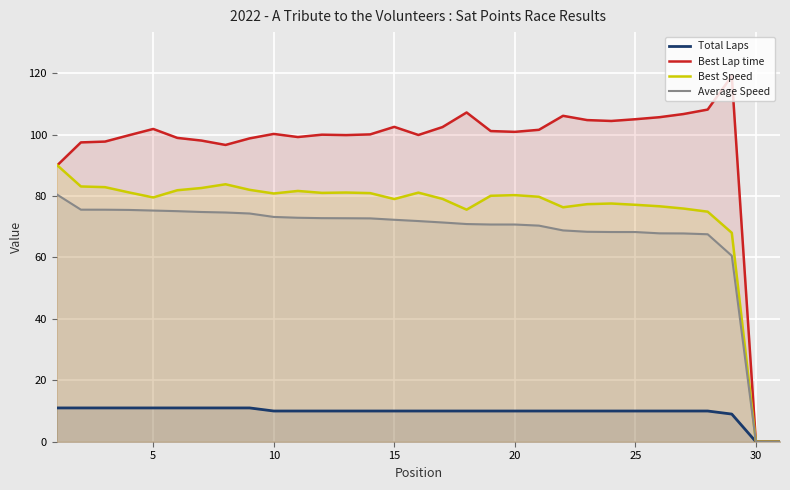

What is the maximum value for Best Speed?

90.2